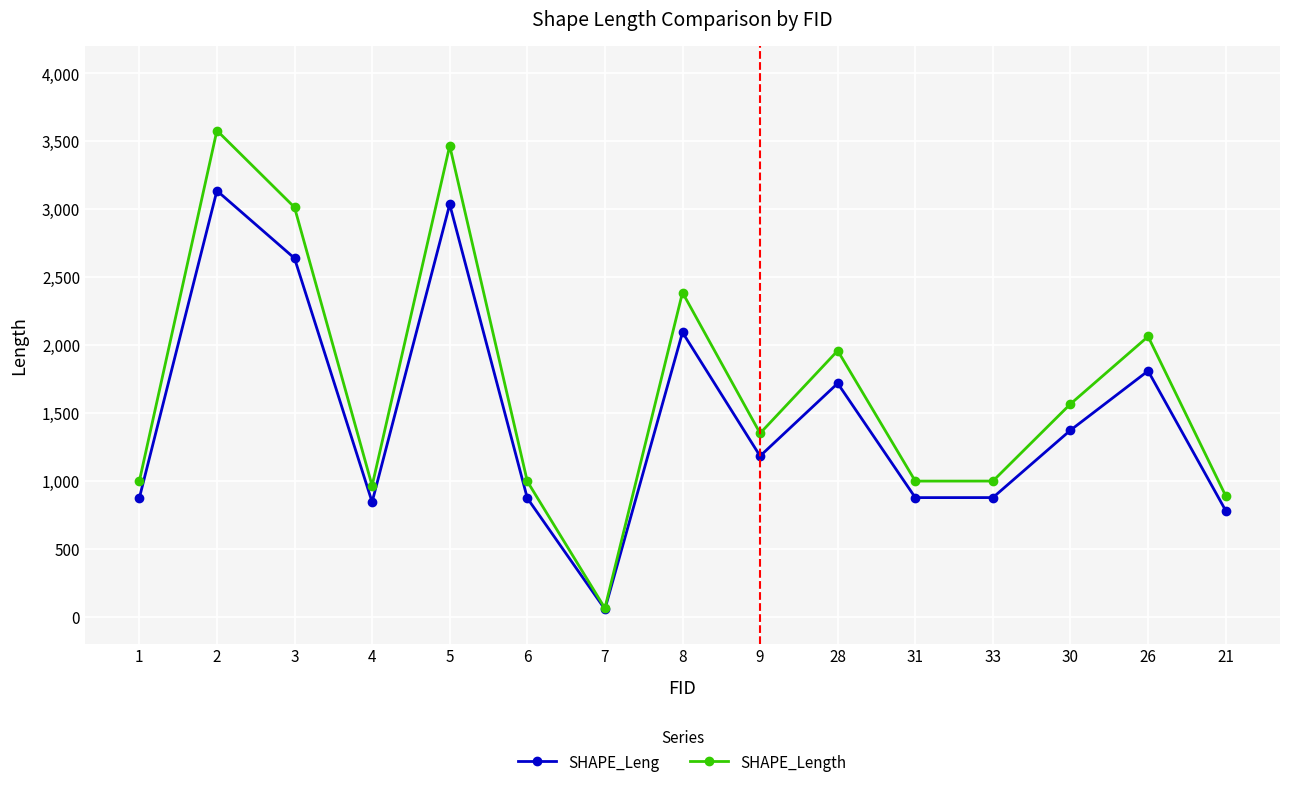

Is this an area chart (filled region under the line)?

No